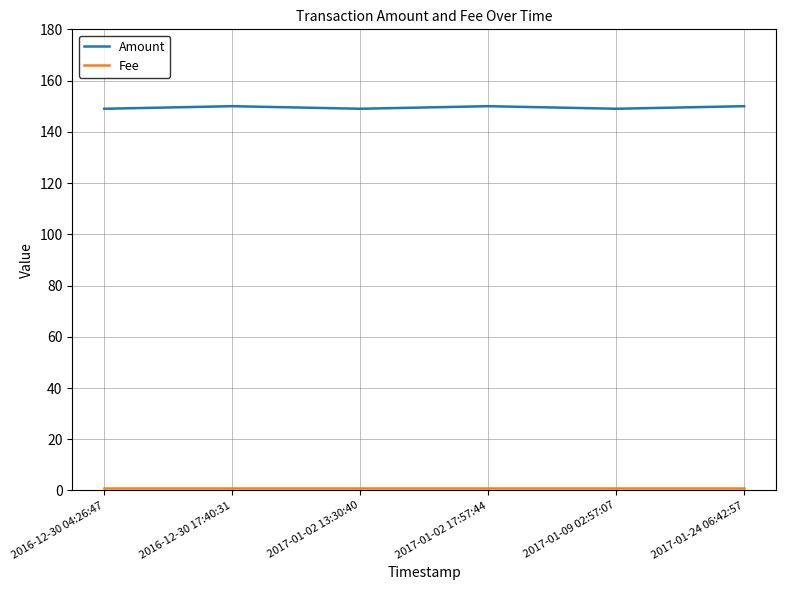

What is the greatest value displayed?

150